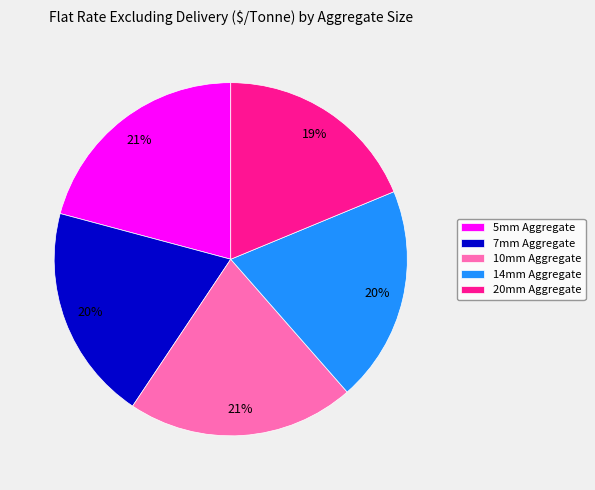

True or false: 20mm Aggregate accounts for 24% of the total.

False